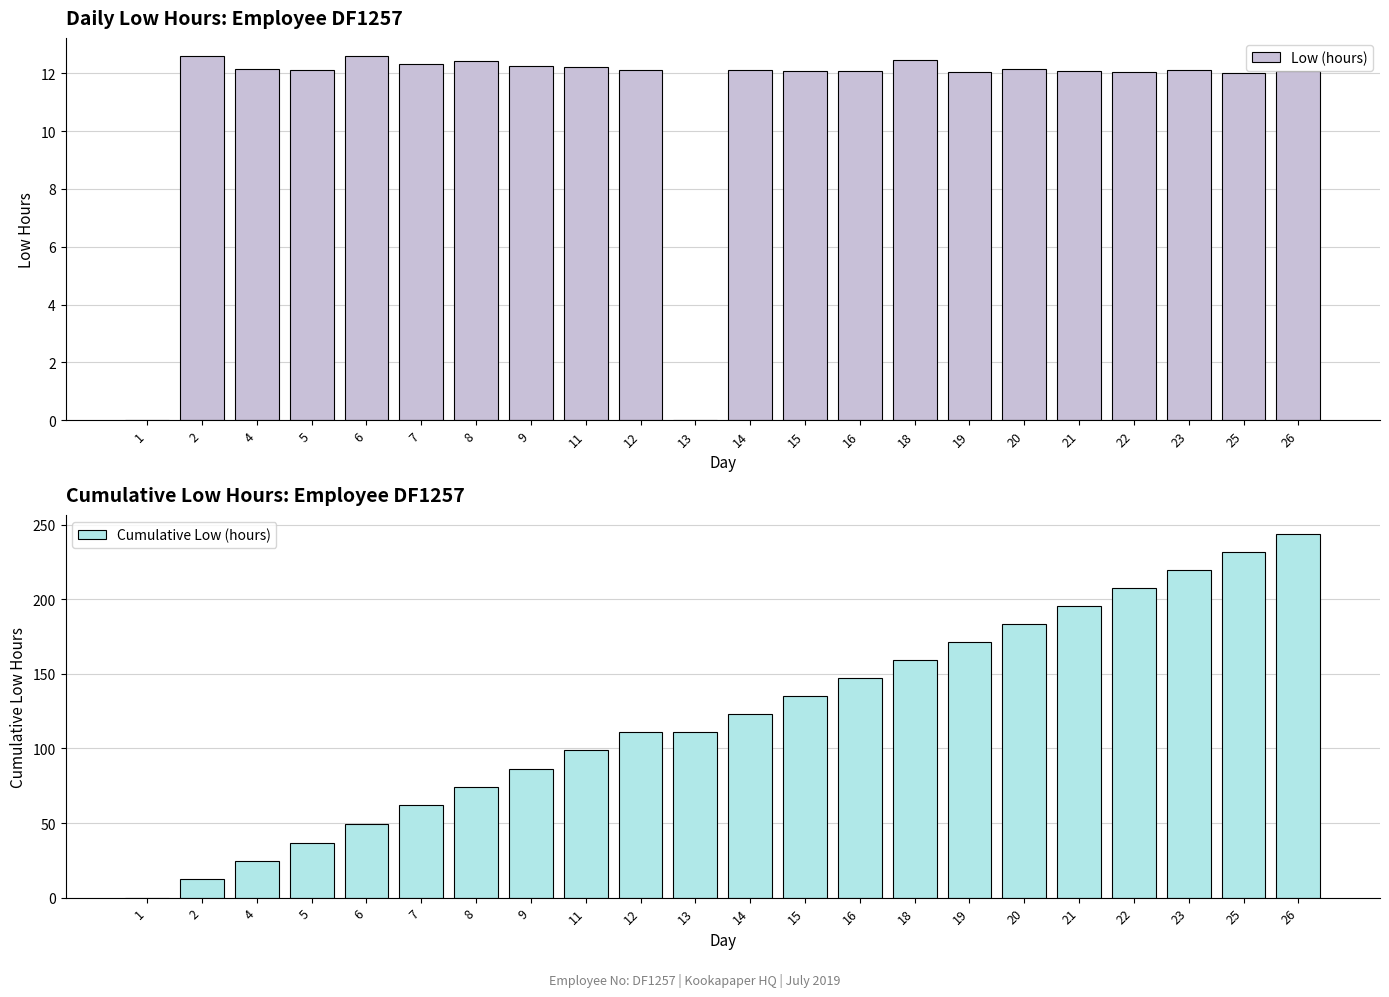

At which label does Low (hours) reach its minimum?

1